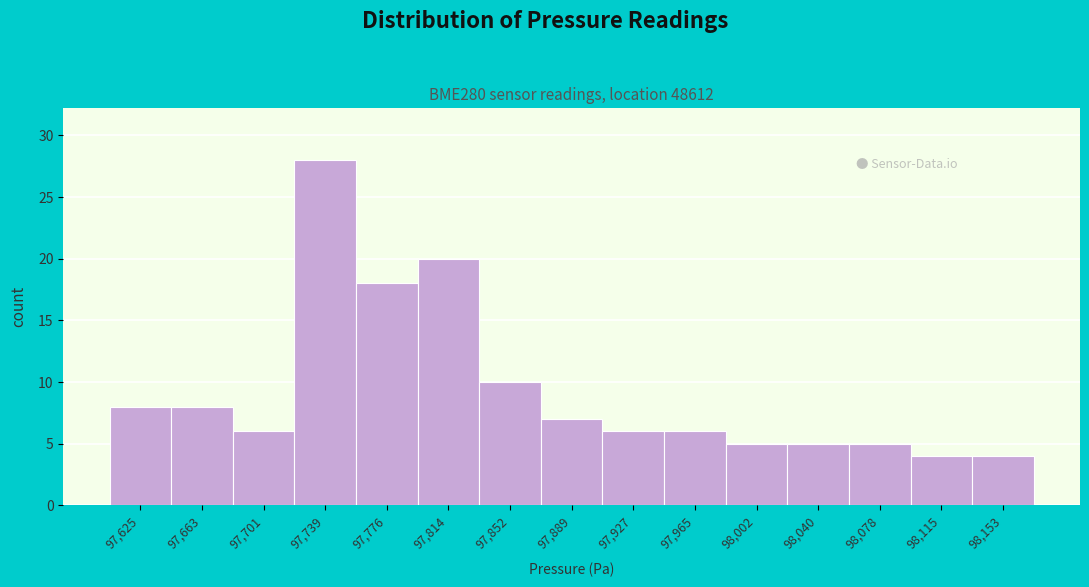

Reading left to right, list all the values displayed in this chart.

8	8	6	28	18	20	10	7	6	6	5	5	5	4	4